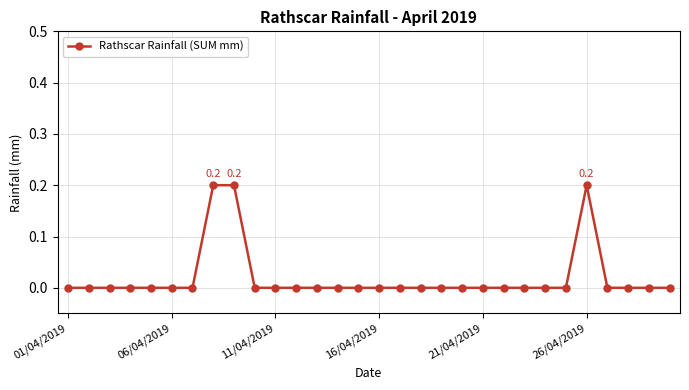

Reading left to right, what are all the values shown in this chart?

0.0	0.0	0.0	0.0	0.0	0.0	0.0	0.2	0.2	0.0	0.0	0.0	0.0	0.0	0.0	0.0	0.0	0.0	0.0	0.0	0.0	0.0	0.0	0.0	0.0	0.2	0.0	0.0	0.0	0.0